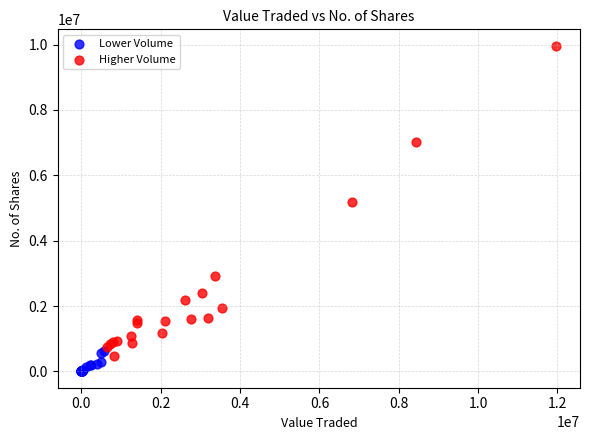

Which series has the widest spread of Y values?

Higher Volume